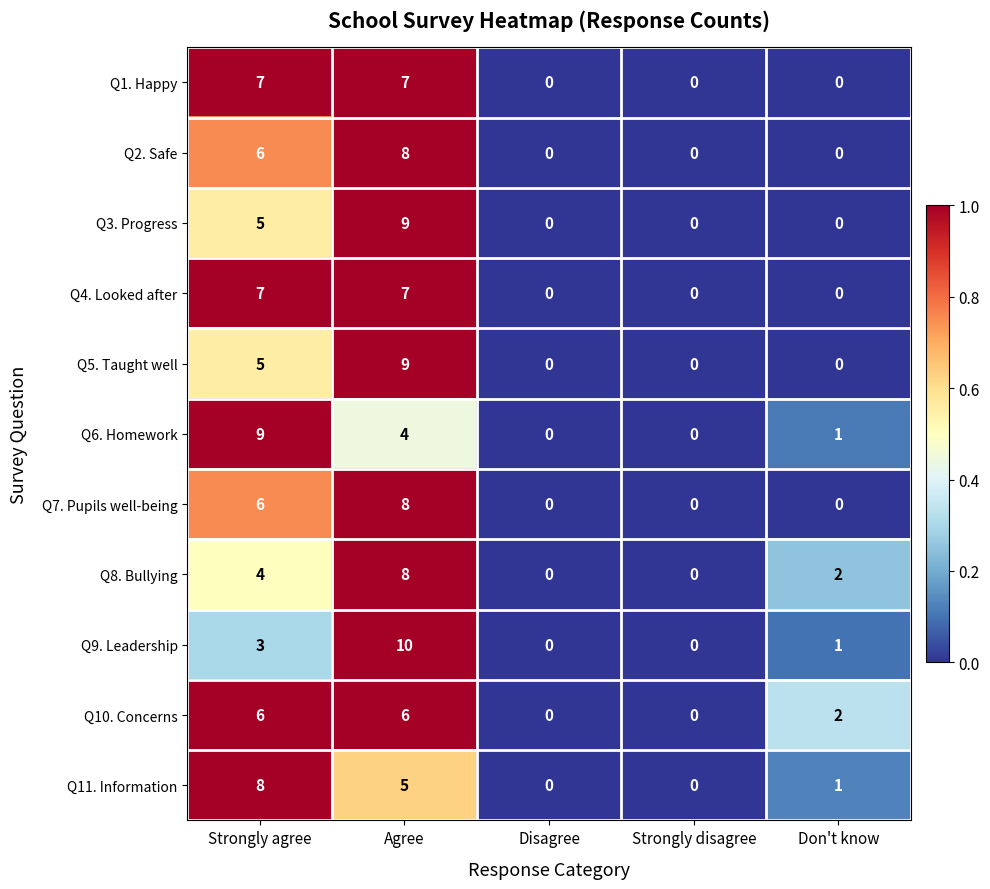

What is the average value of the Q3. Progress series?

3